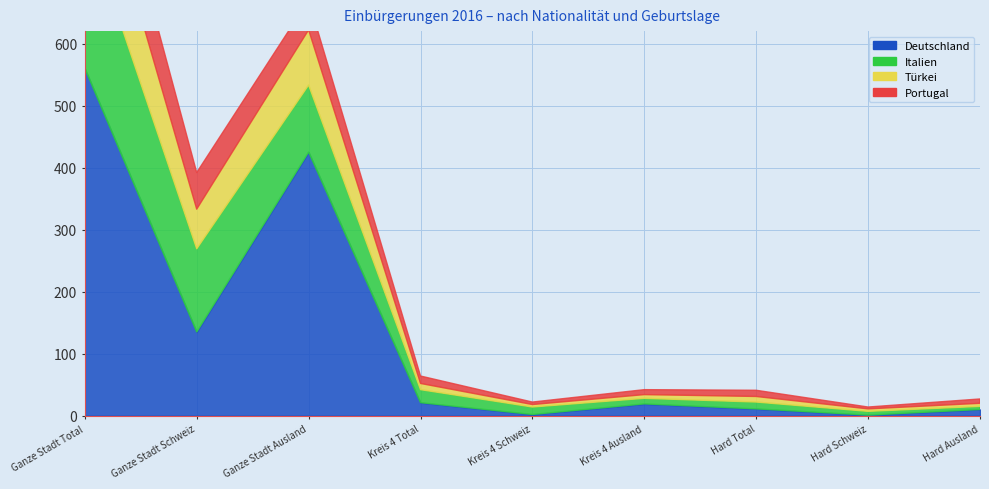

What is the sum of all Italien values?

548